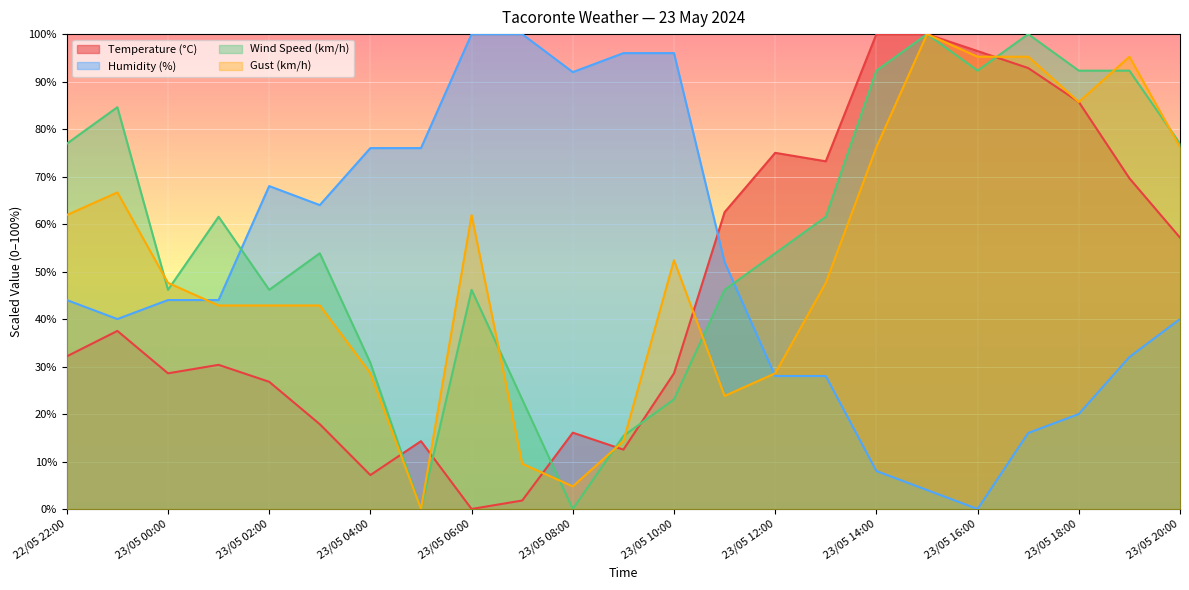

Count the number of categories in the chart.

23